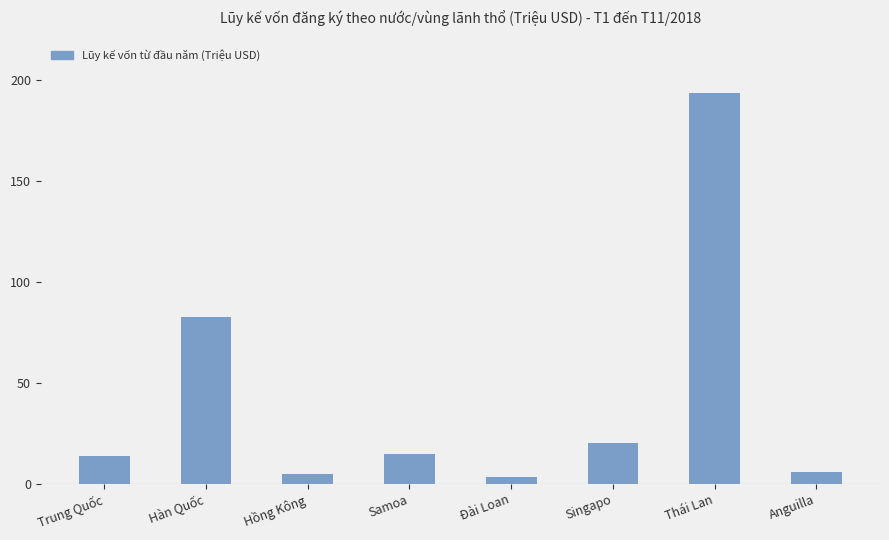

What is the sum of all values?

338.4